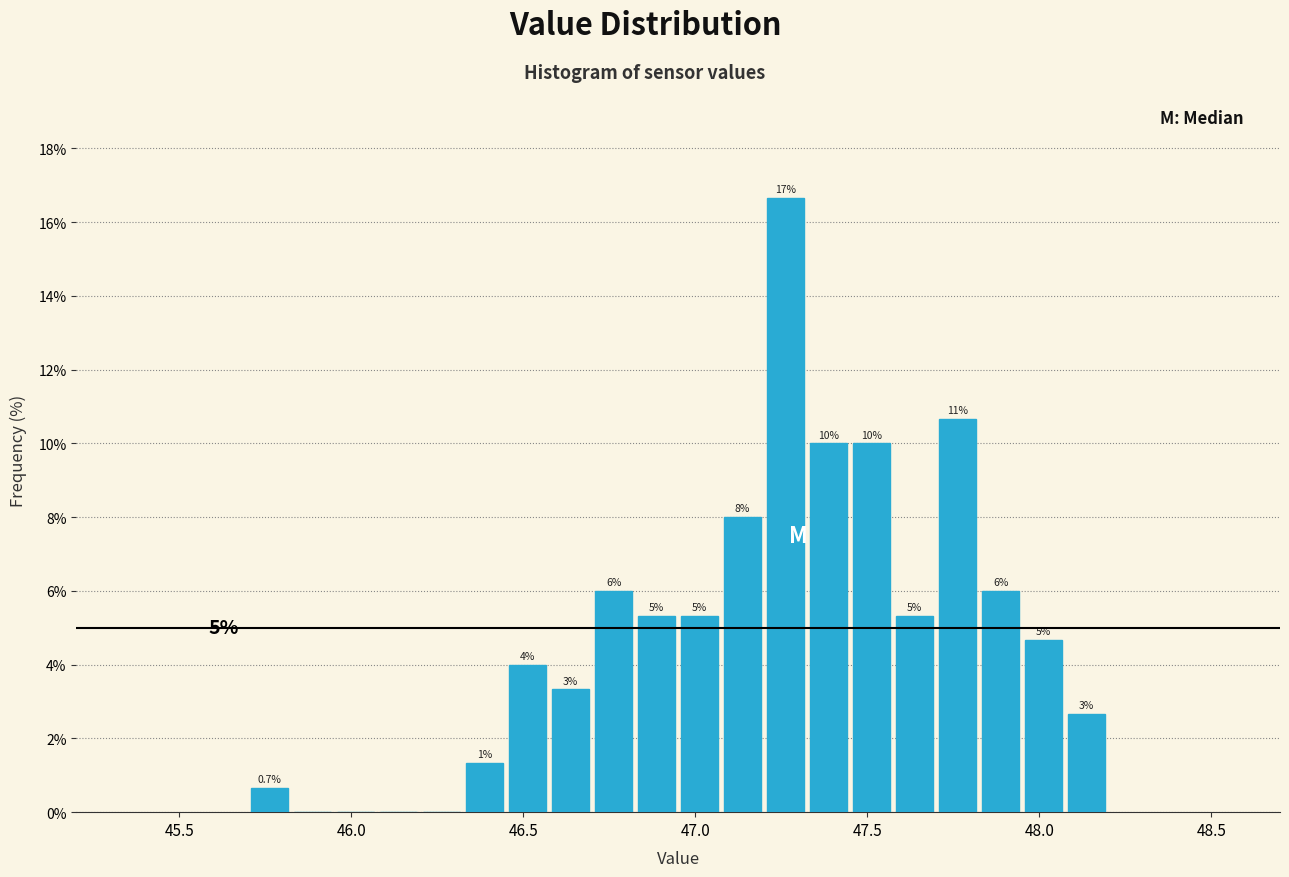

Read against the x-axis, roughly where is the centre of the tallest bar?

47.25